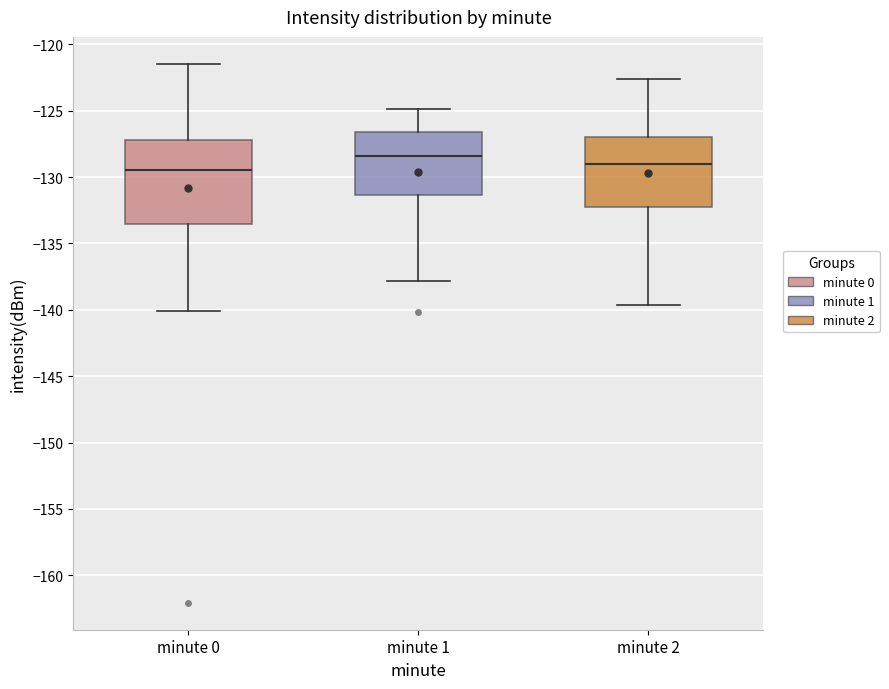

Which box is the tallest, from its lower edge to its upper edge?

minute 0